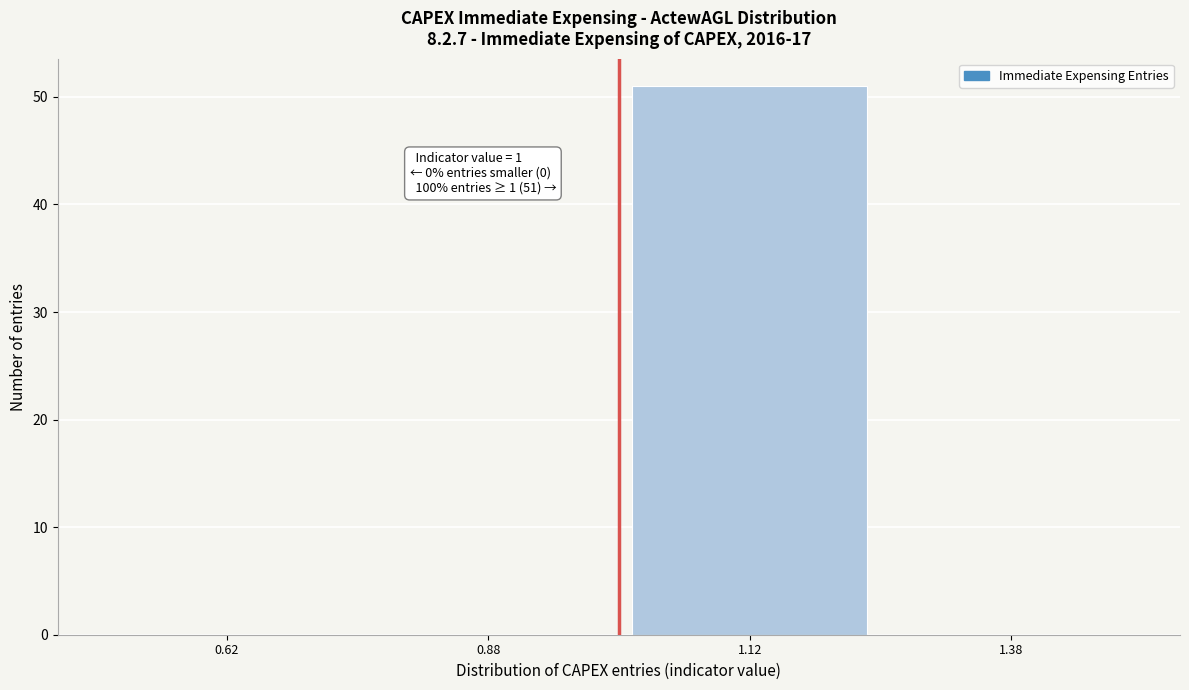

Which range on the x-axis has the tallest bar?

1.00 to 1.25